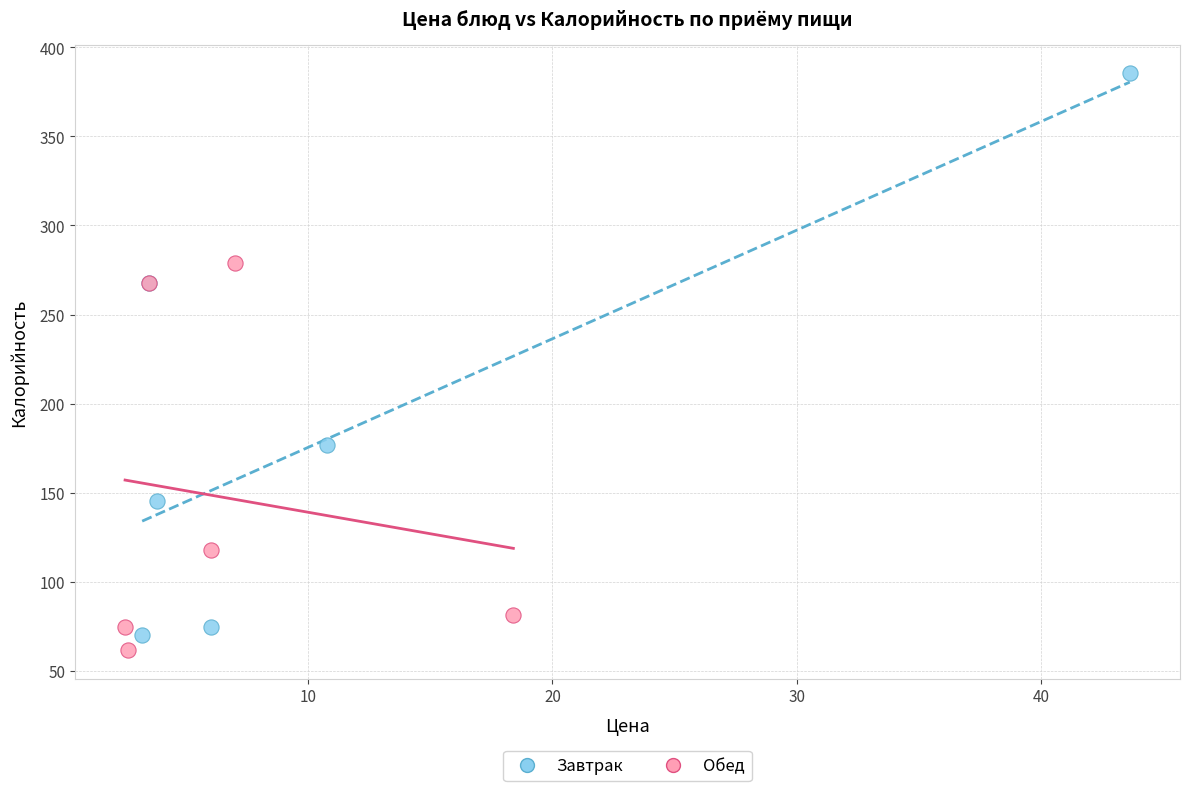

Which series has the widest spread of Y values?

Завтрак